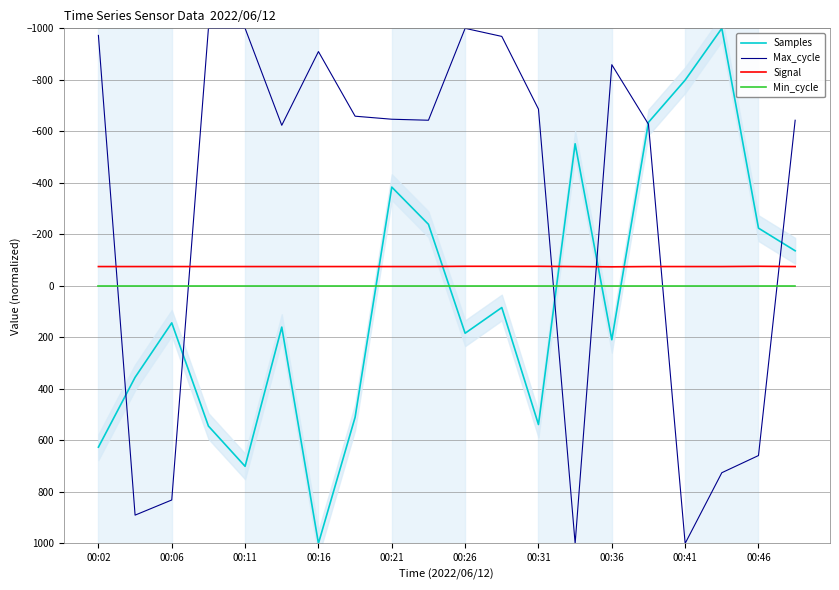

After their last crossing, which series has the higher values: Signal or Max_cycle?

Signal